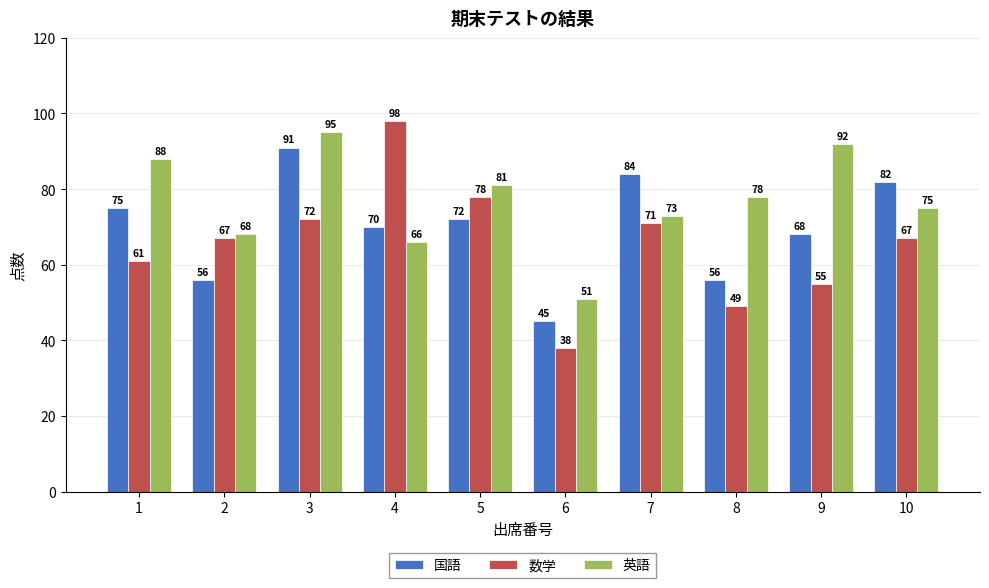

Is the value of 英語 at 2 greater than the value of 数学 at 8?

Yes